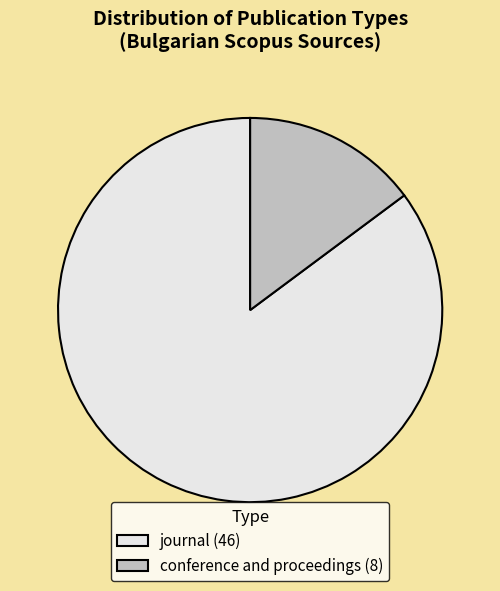

Does journal account for over 50% of the chart?

Yes